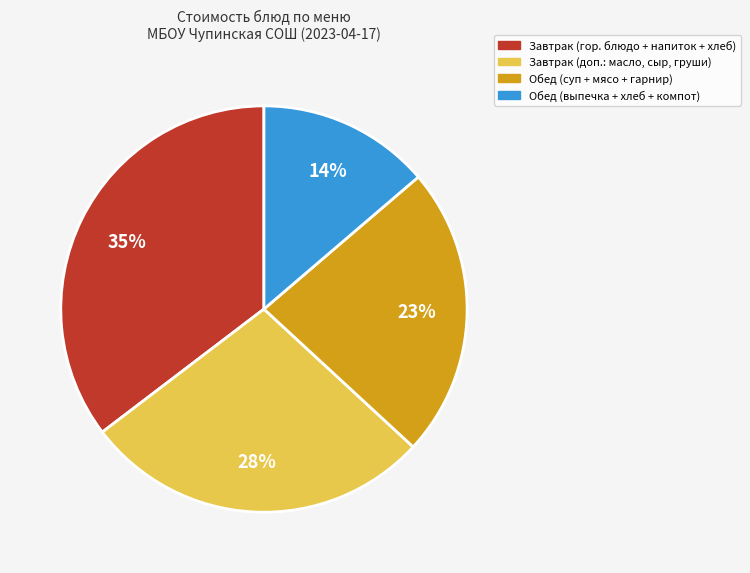

Is there a majority slice in this chart?

No